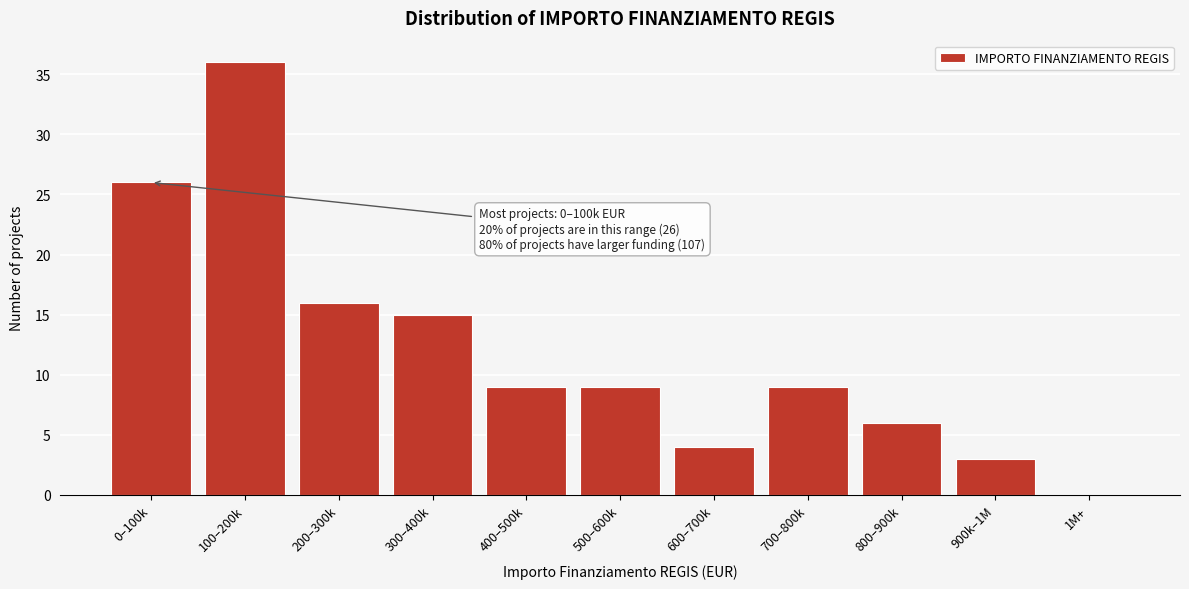

Reading right to left, transcribe all the data shown in this chart.

1M+=0	900k–1M=3	800–900k=6	700–800k=9	600–700k=4	500–600k=9	400–500k=9	300–400k=15	200–300k=16	100–200k=36	0–100k=26